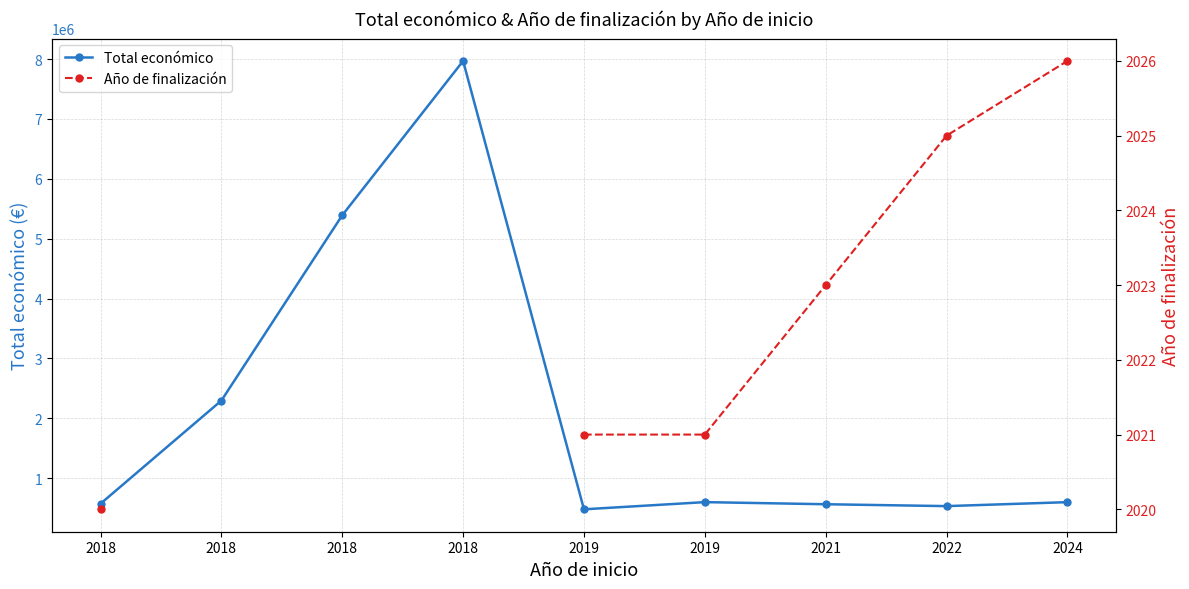

What is the lowest value of the Año de finalización series?

2020.0